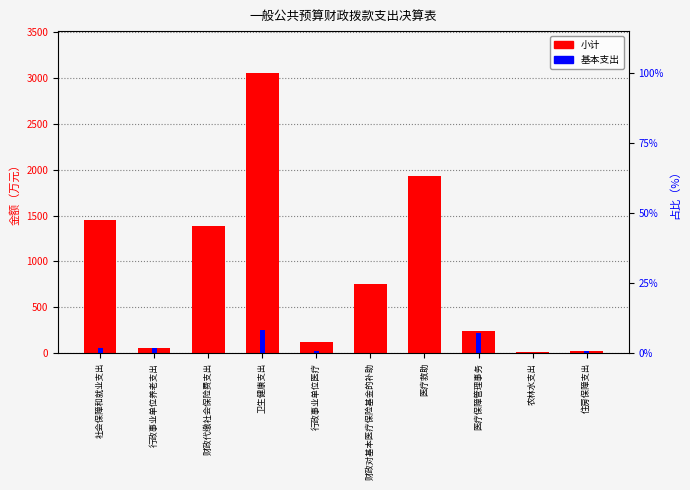

At which label is 小计 closest to 1530?

社会保障和就业支出